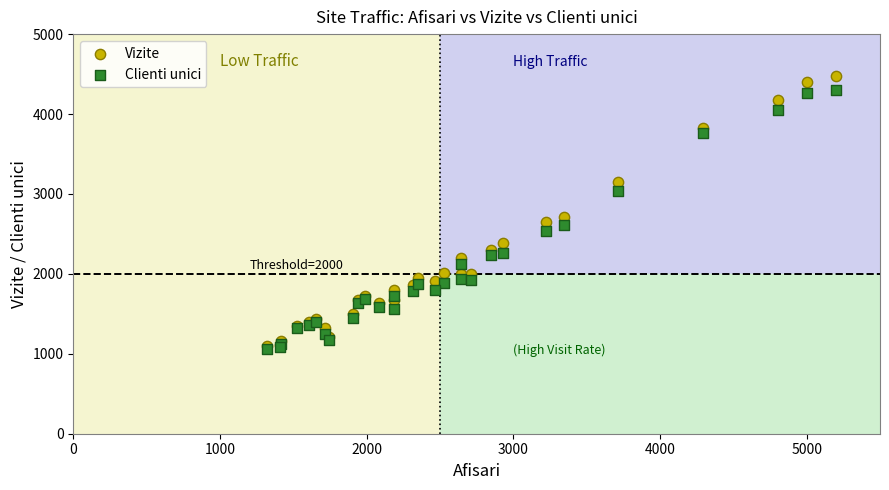

Which series contains the highest Y value?

Vizite